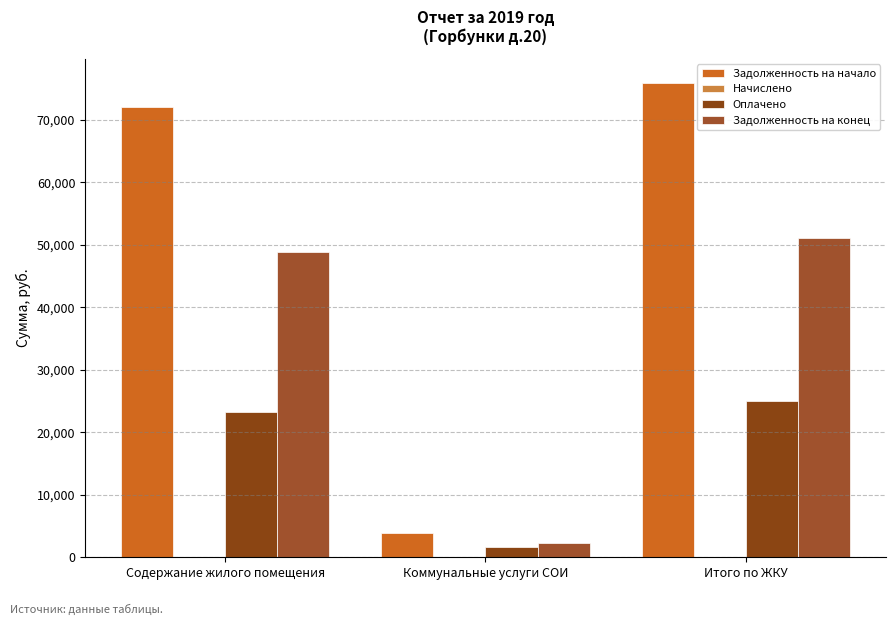

Rank the series at Итого по ЖКУ from lowest to highest value.

Оплачено, Задолженность на конец, Задолженность на начало